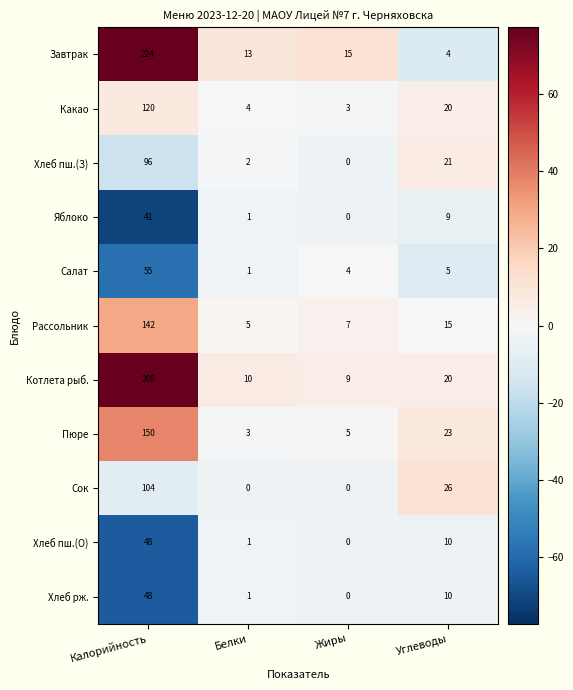

What is the total value across all series at Белки?

41